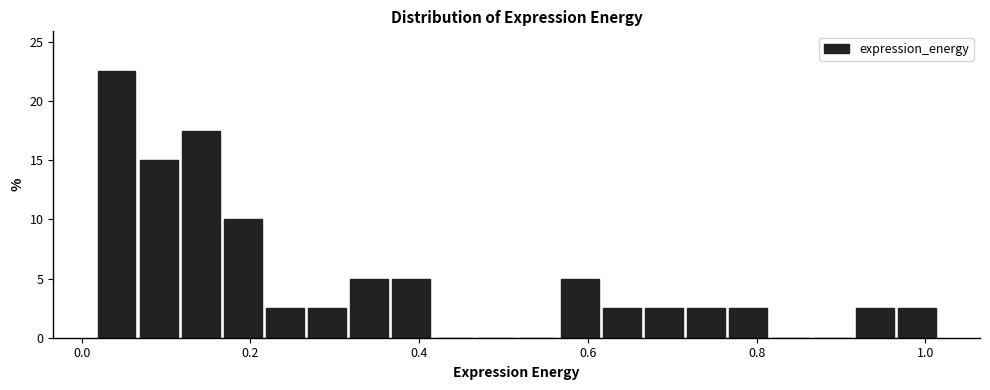

Read against the x-axis, roughly where is the centre of the tallest bar?

0.04